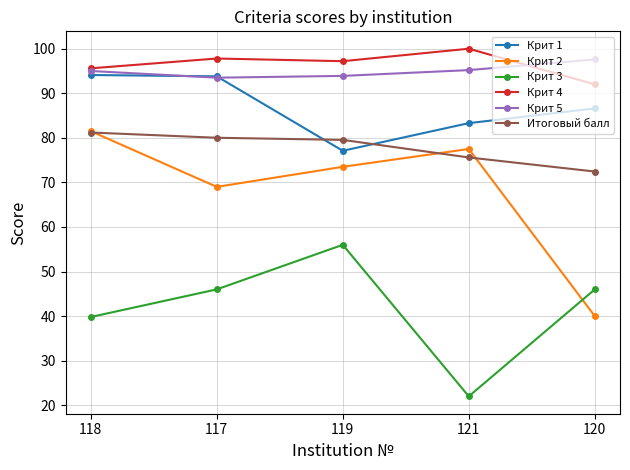

Between 119 and 120, which series saw the biggest shift?

Крит 2